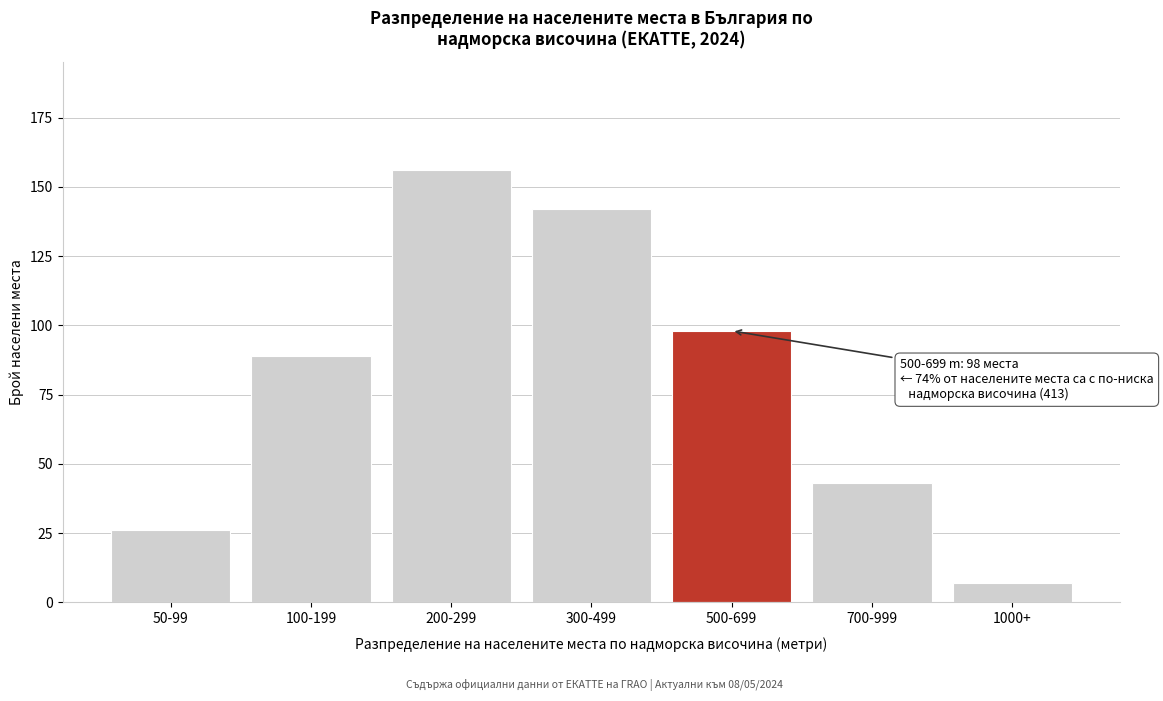

Reading left to right, what are all the values shown in this chart?

26	89	156	142	98	43	7